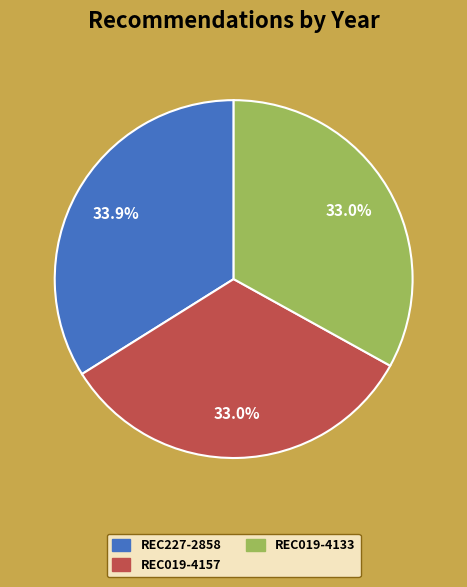

Is REC019-4133 the majority of the pie?

No